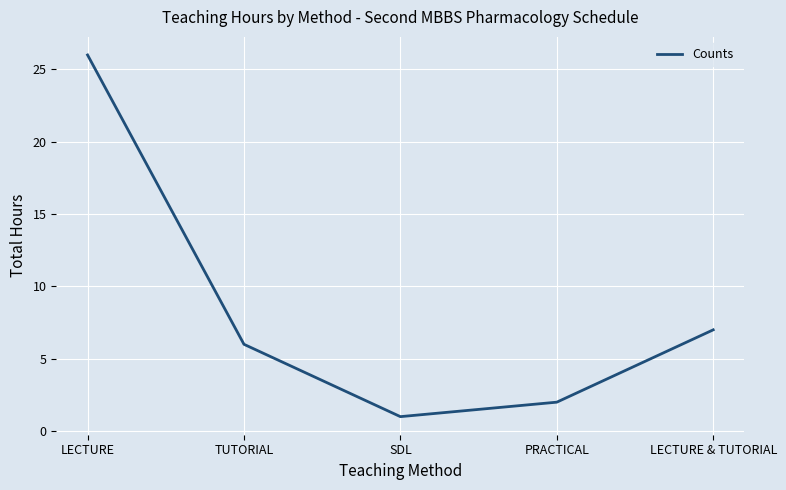

Is it true that the value at LECTURE is 26?

True